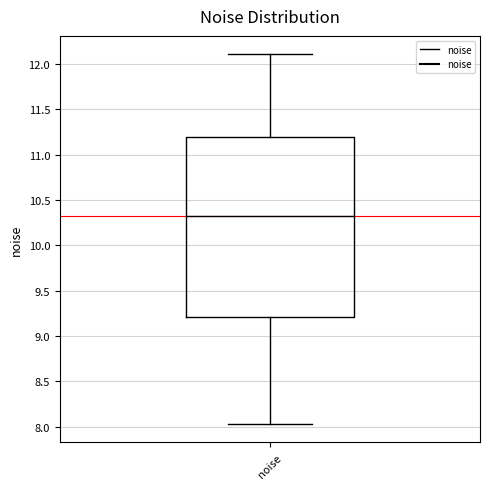

Where is the lower edge of the box for noise on the y-axis? The values are not printed on the chart, so give them approximately, as read against the axis.

9.20